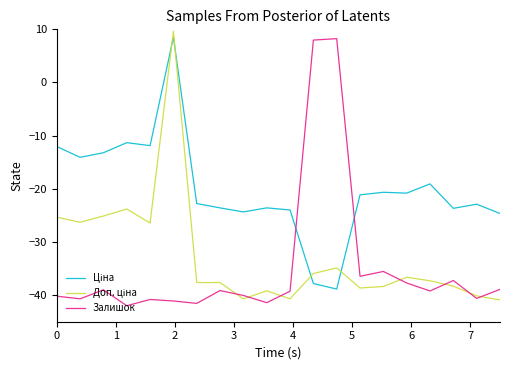

How many lines are shown in the chart?

3